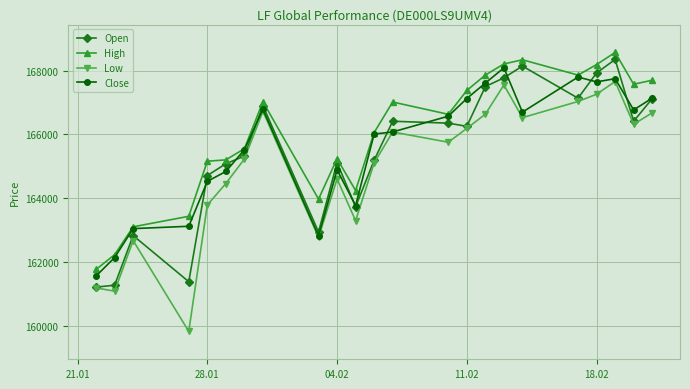

True or false: Low and High cross at least once.

False